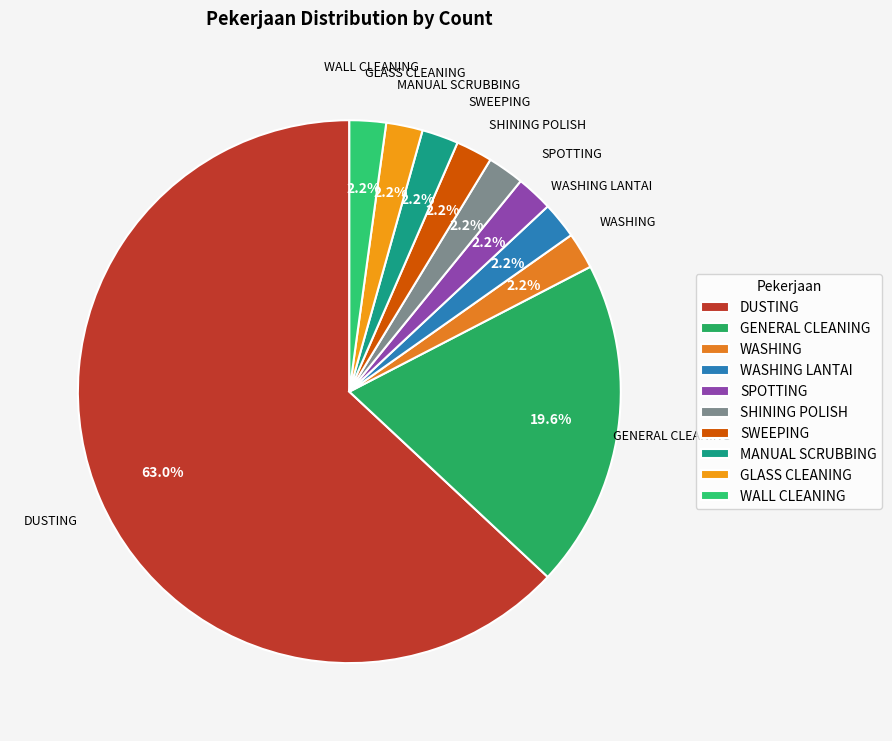

What is the majority slice?

DUSTING